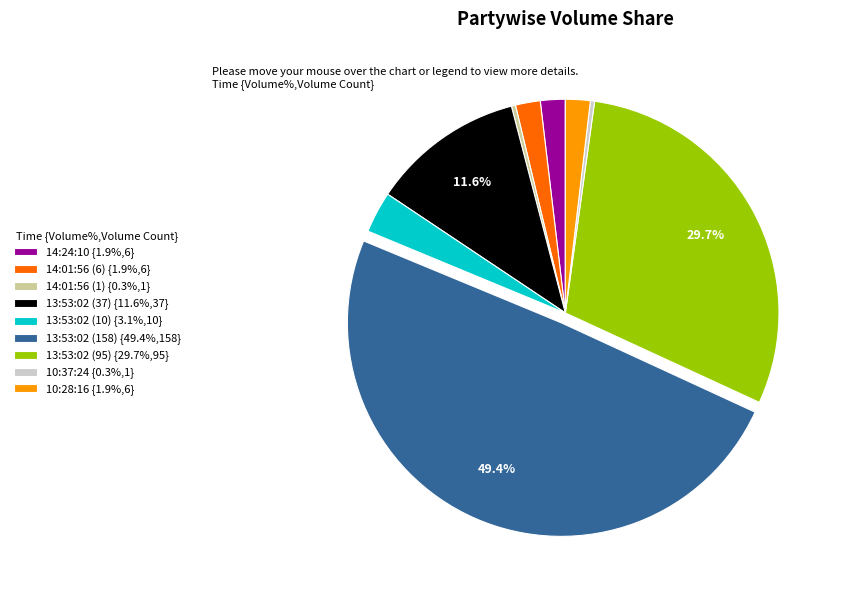

True or false: 13:53:02 (158) accounts for 49% of the total.

True